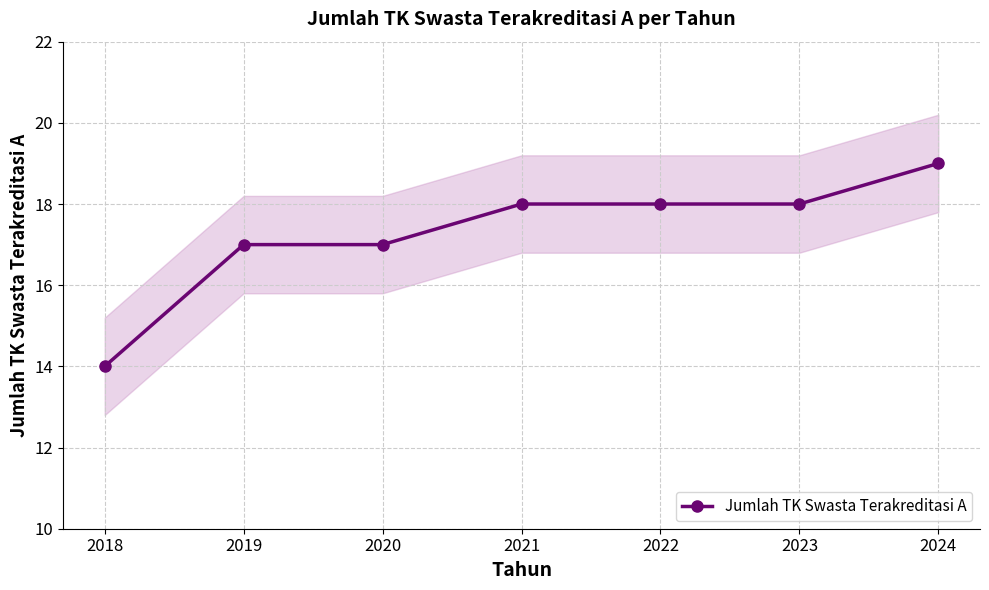

Which category has the lowest value across all series?

2018